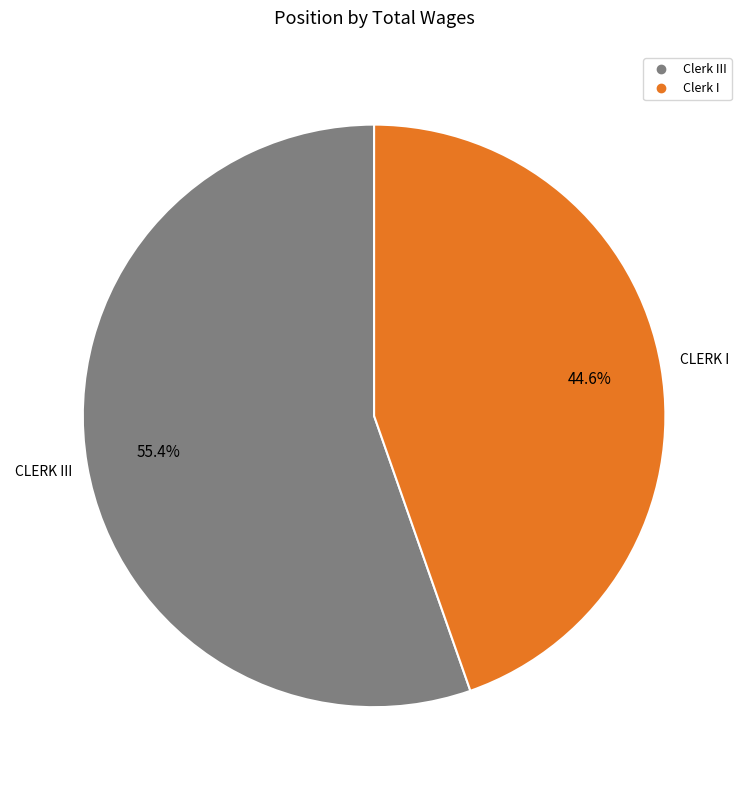

Is there a majority slice in this chart?

Yes